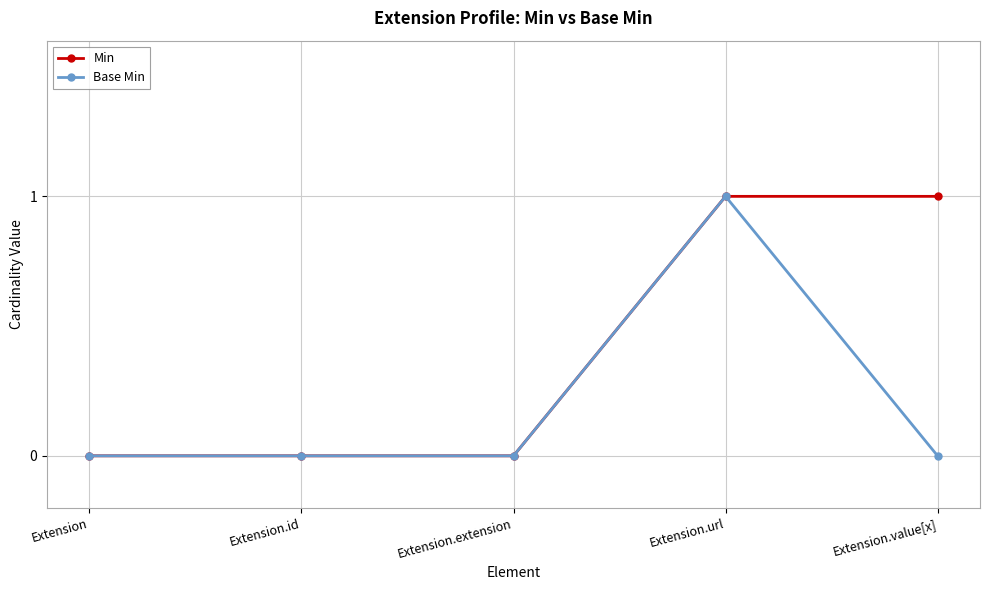

What is the label of the 3rd point from the right?

Extension.extension